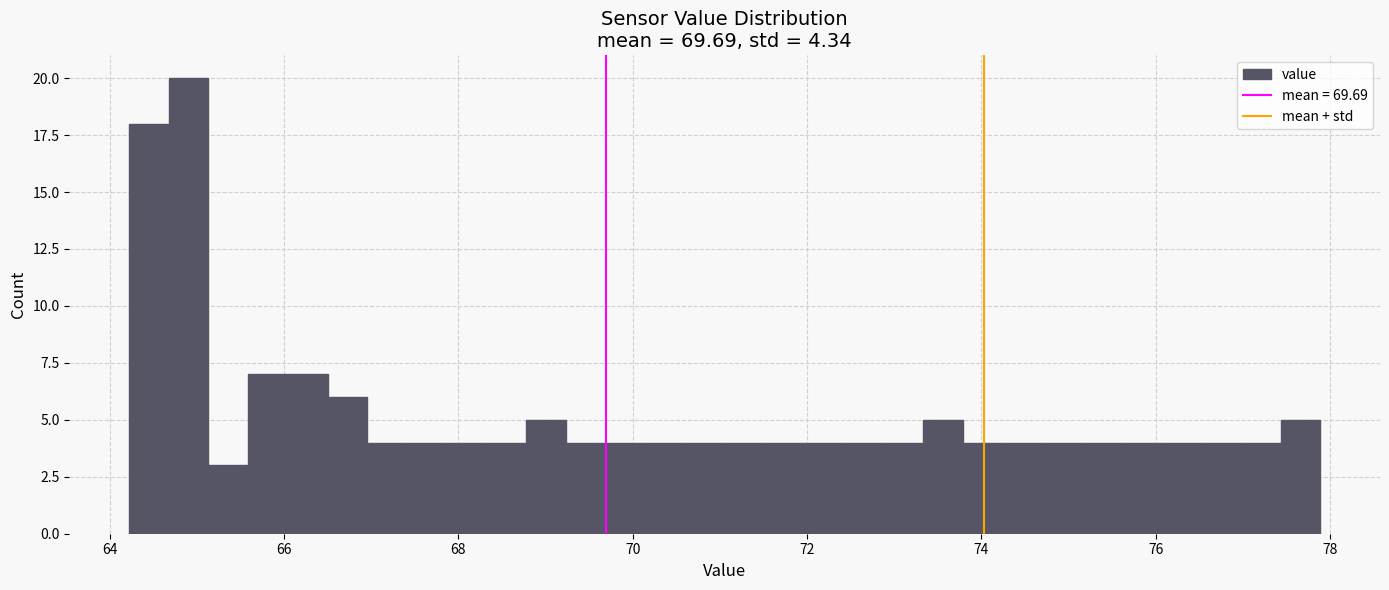

Around what value on the x-axis is the tallest bar? Give the approximate position of its centre, as read against the axis.

65.0